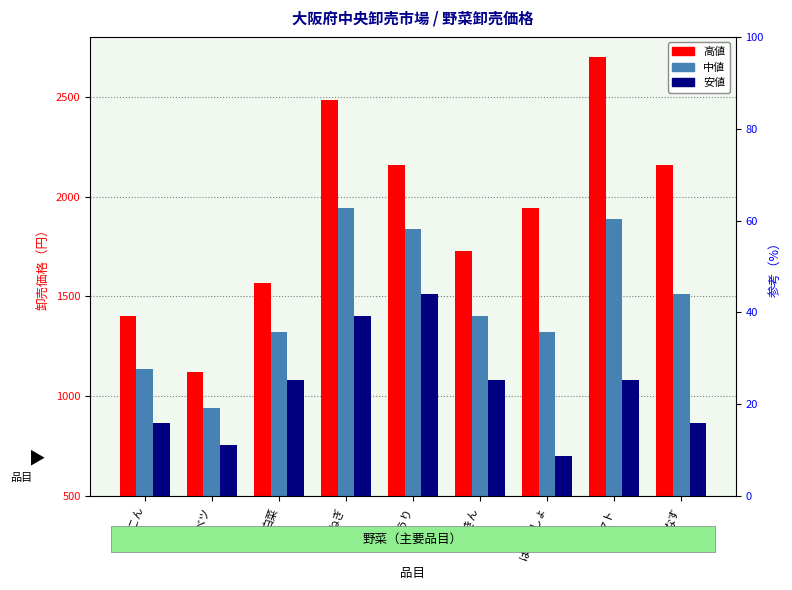

Rank the series at だいこん from lowest to highest value.

安値, 中値, 高値